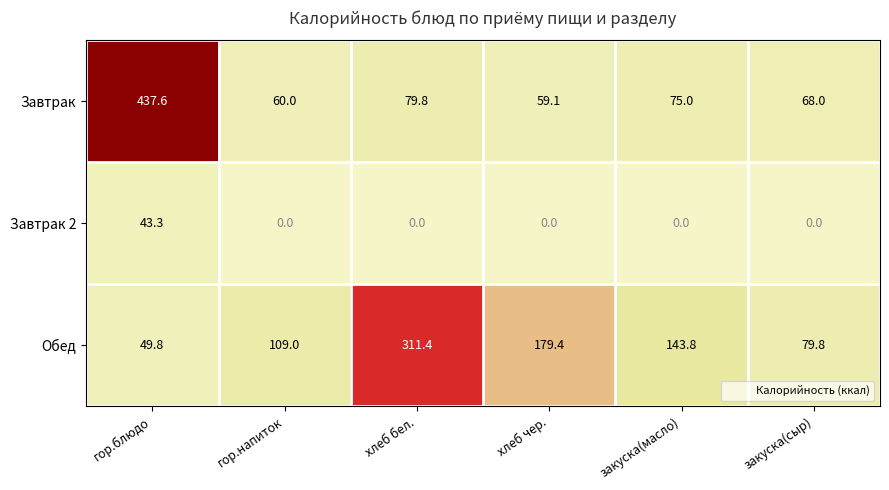

At хлеб чер., list the series in order from smallest to largest.

Завтрак 2, Завтрак, Обед